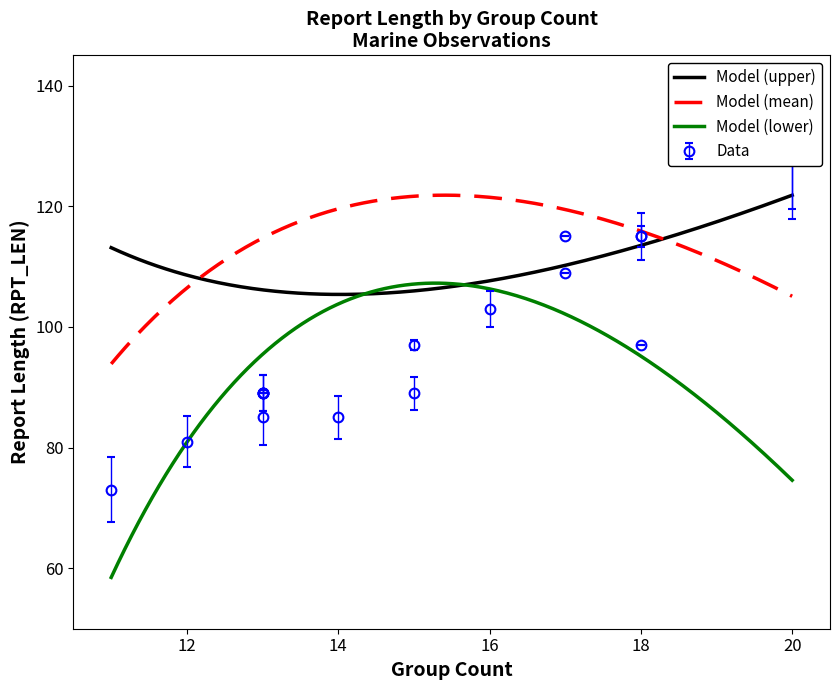

The Model (upper) series shows 20 at 16. True or false?

False